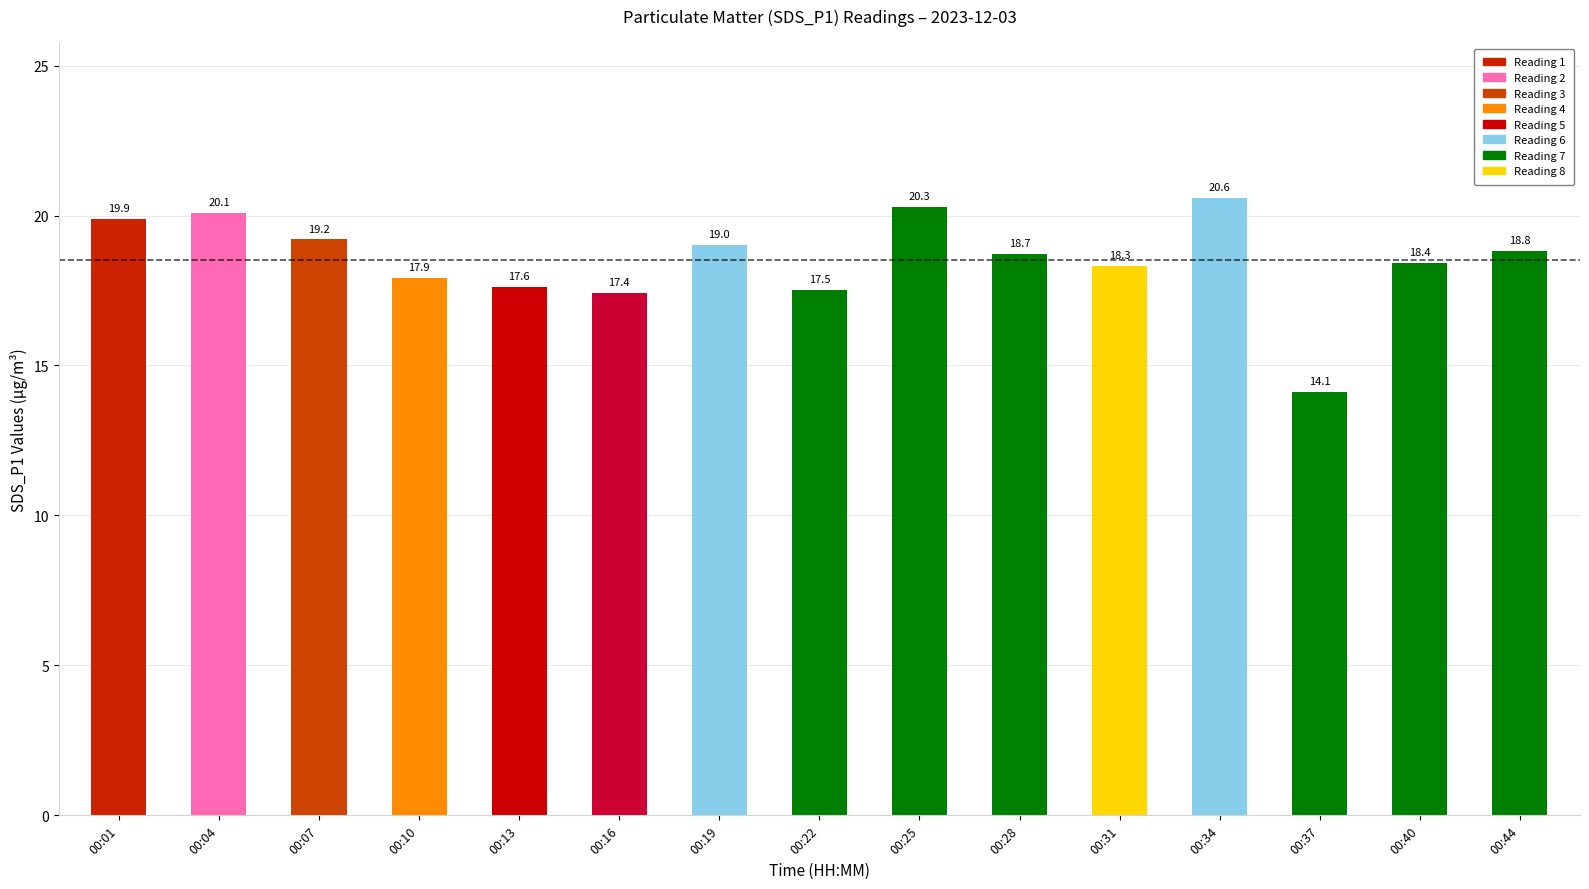

True or false: the data shows 31.9 at 00:44.

False